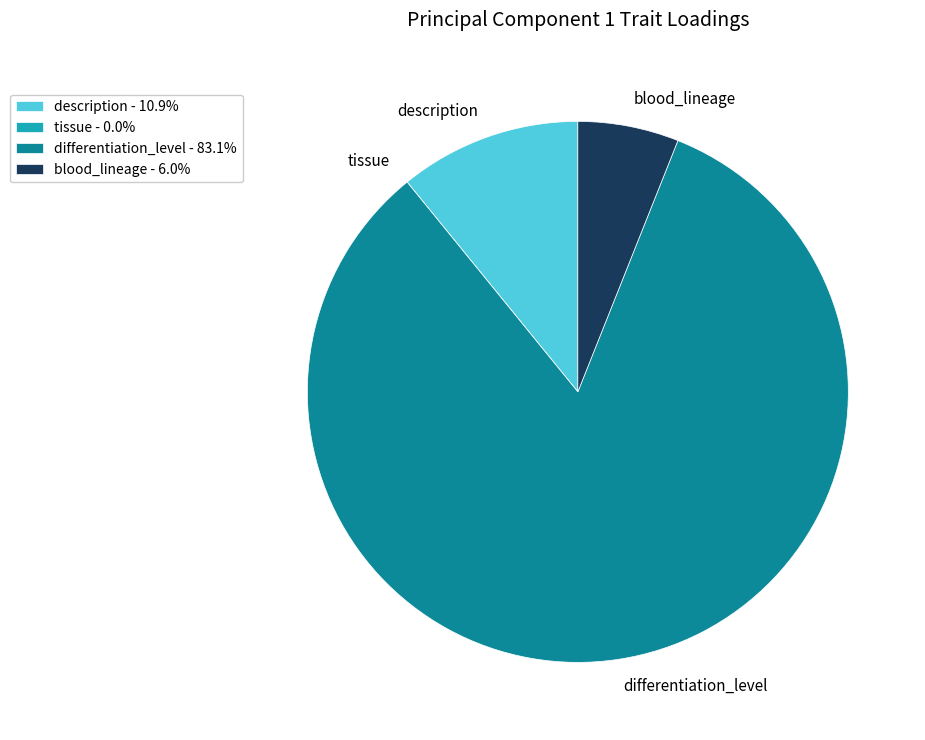

Which slice represents more than half of the pie?

differentiation_level